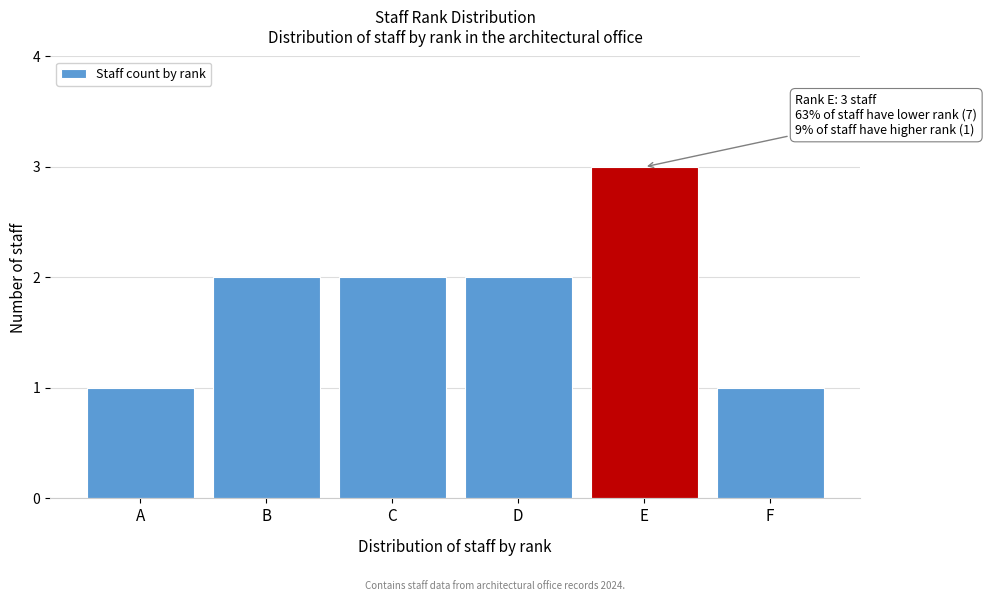

Reading left to right, what are all the values shown in this chart?

1	2	2	2	3	1